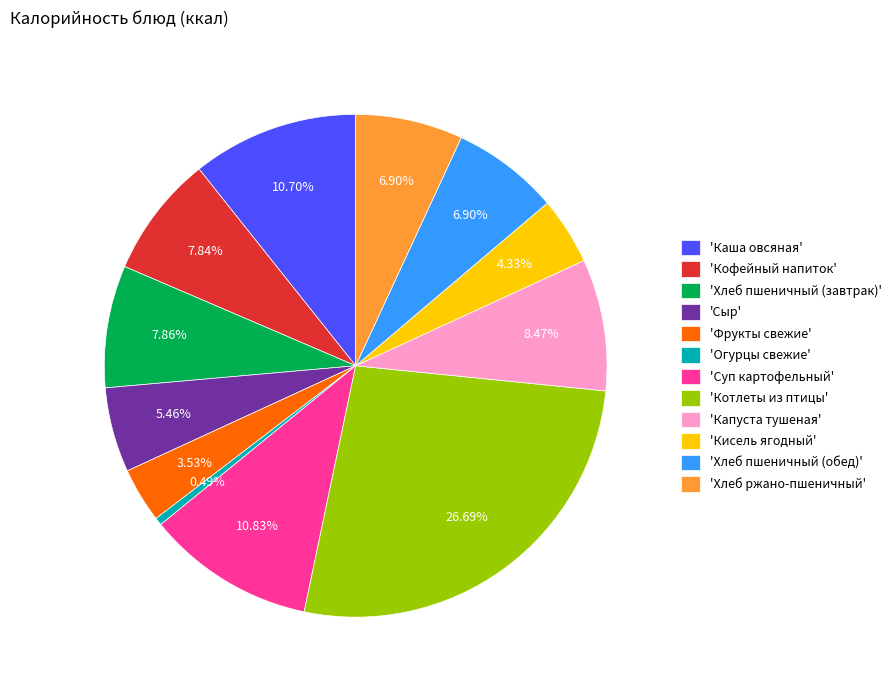

What is the largest slice in the pie chart?

'Котлеты из птицы'